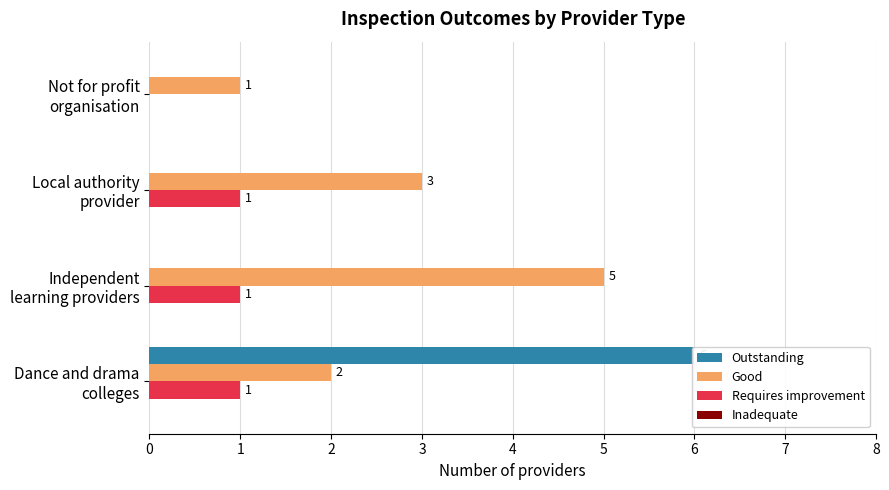

At 1, list the series in order from smallest to largest.

Outstanding, Inadequate, Requires improvement, Good